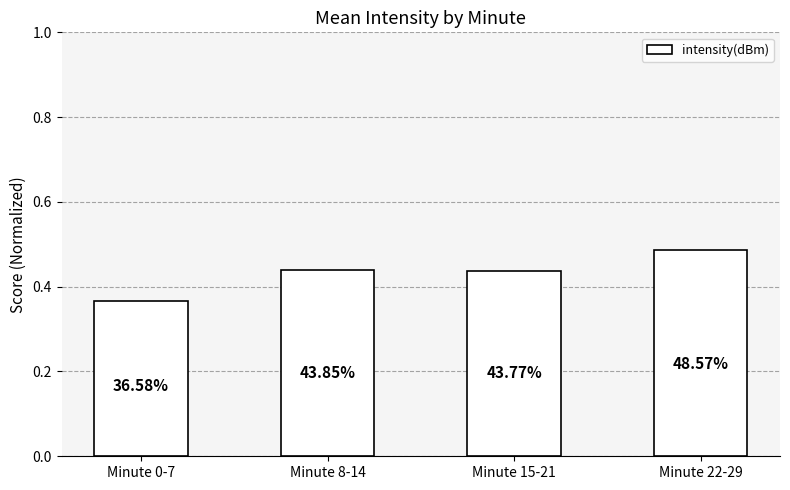

List the labels in order of value, largest first.

Minute 22-29, Minute 8-14, Minute 15-21, Minute 0-7